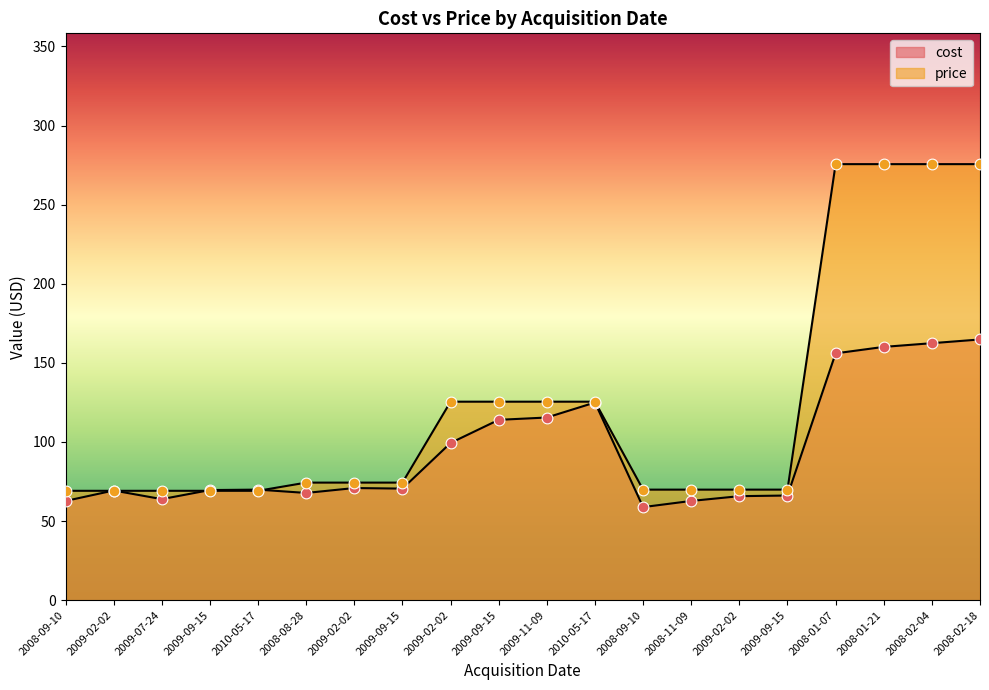

Which series has the largest Y range (max minus min)?

price